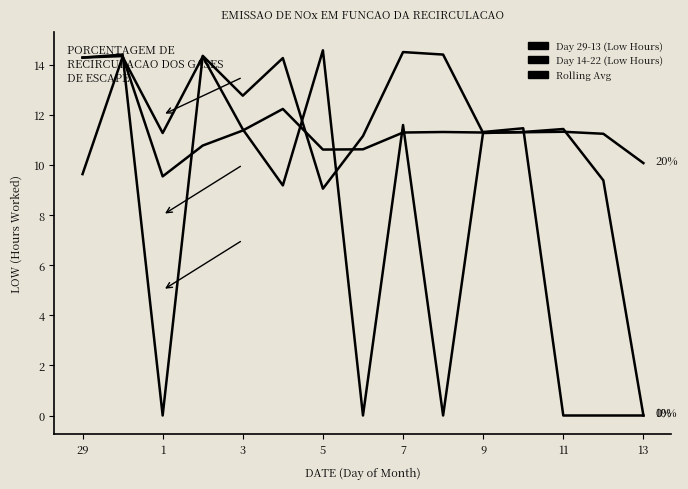

How many distinct data groups are displayed?

3